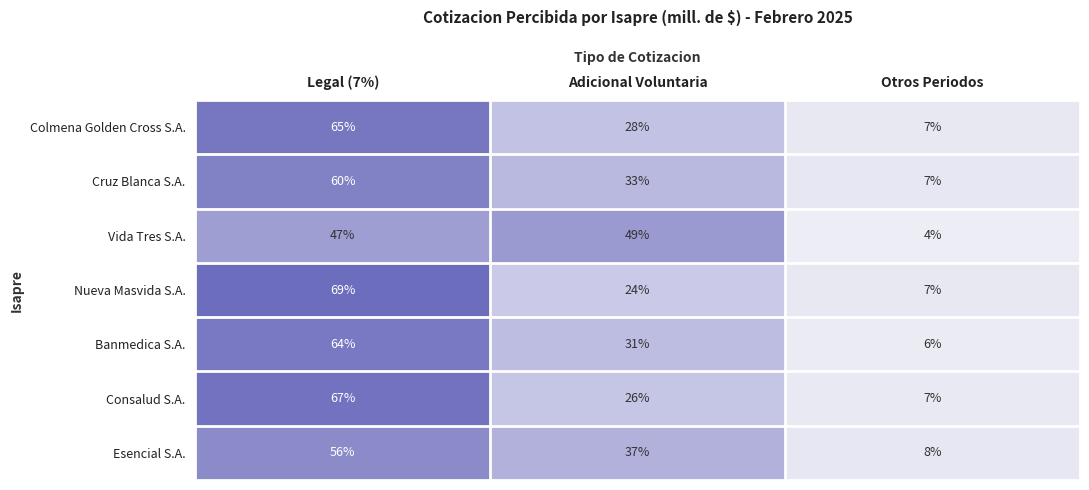

Where does the Colmena Golden Cross S.A. series first go above 28?

Legal (7%)